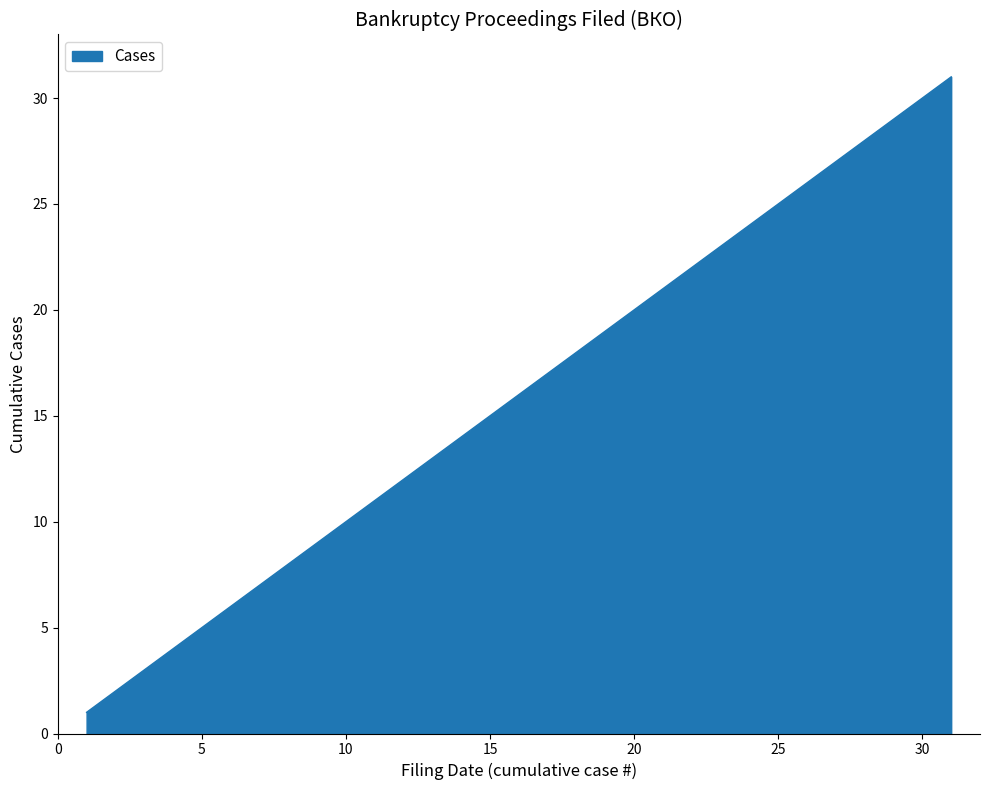

What is the greatest value displayed?

31